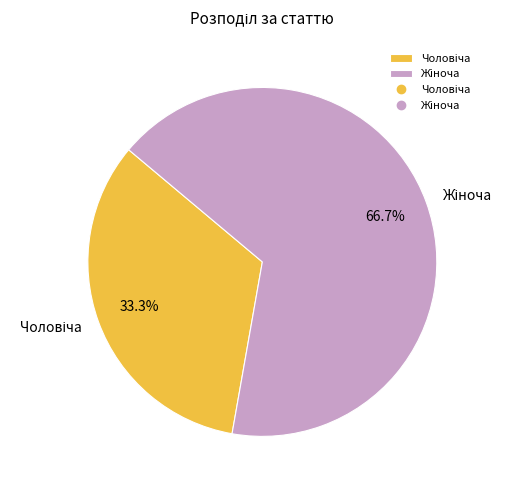

Is there any slice that represents more than half of the pie?

Yes